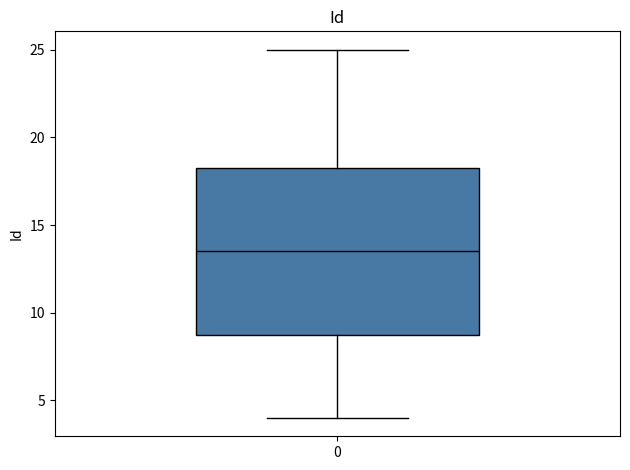

Read this box plot against the y-axis: the position of the median line, the range covered by the box, and the ends of both whiskers. The values are not printed on the chart, so give them approximately, as read against the axis.

median 13.5, box 9.0 to 18.5, whiskers 4.0 to 25.0